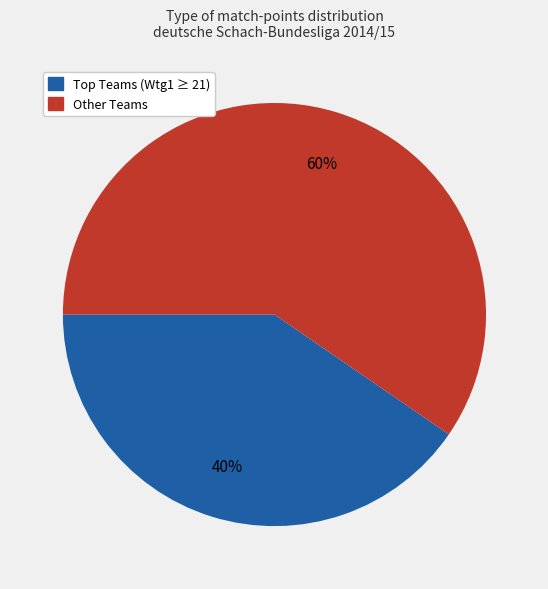

Is there a majority slice in this chart?

Yes